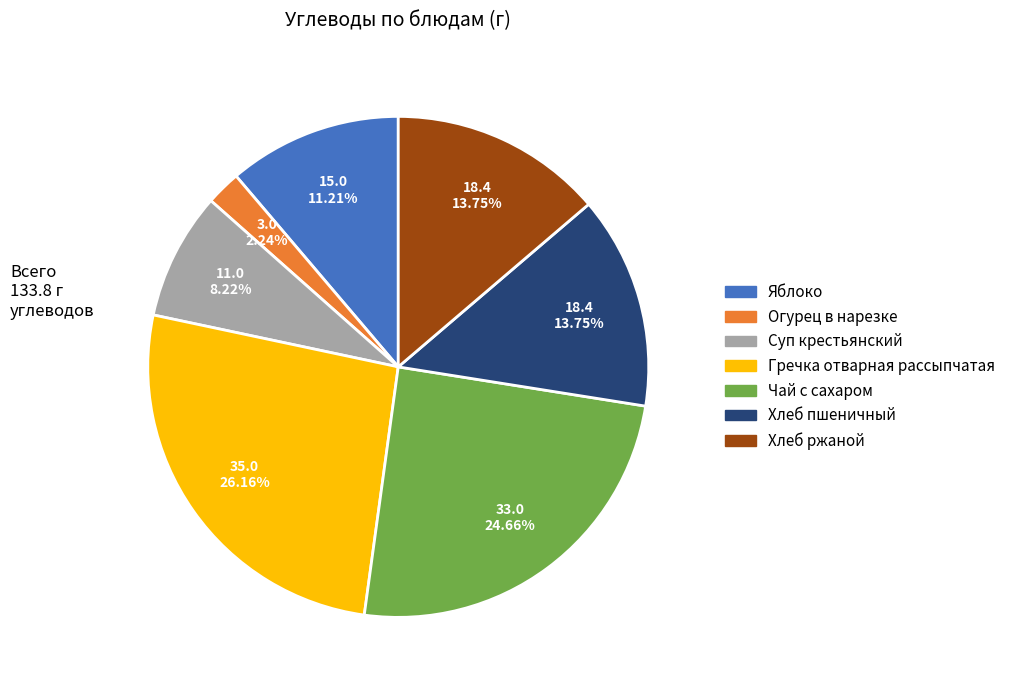

How many segments does this pie chart have?

7